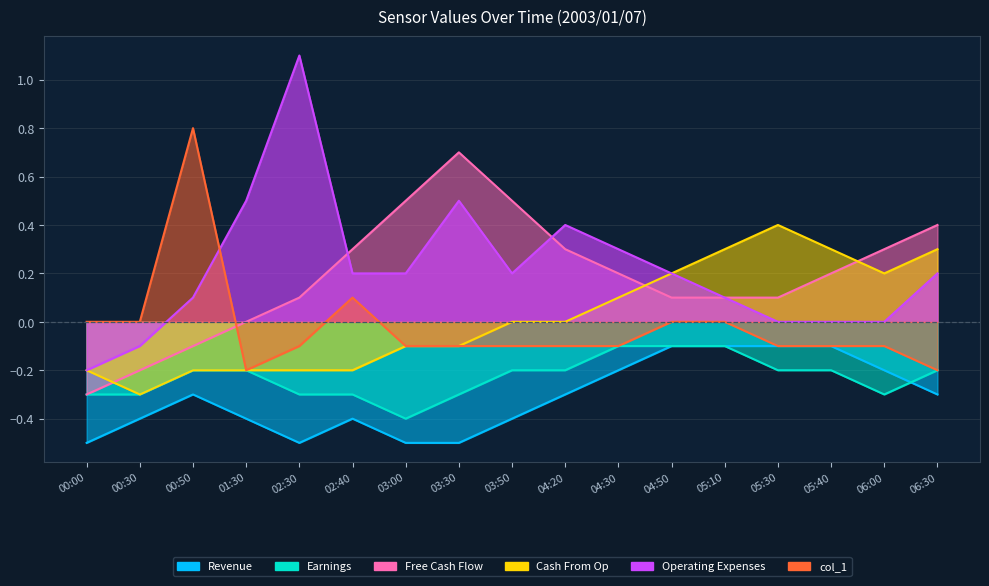

At which category is the sum across all series the highest?

04:50